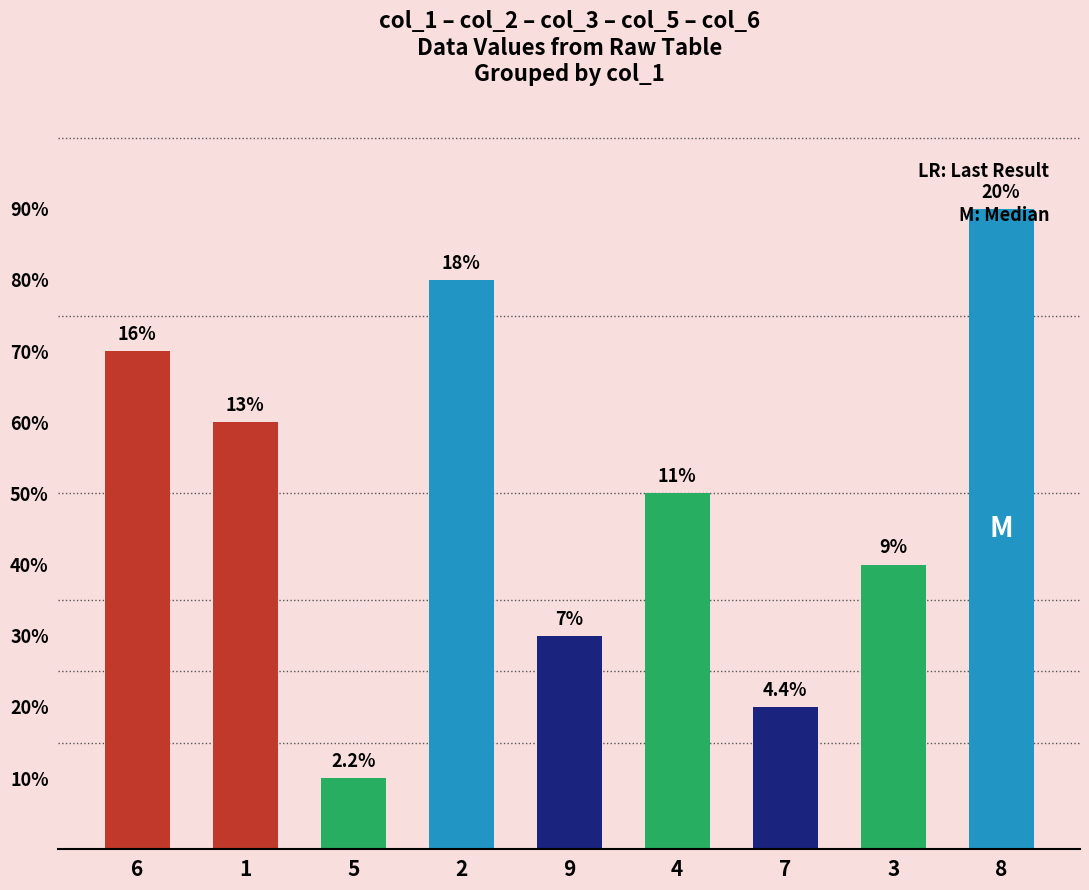

Rank the categories by value from lowest to highest.

5, 7, 9, 3, 4, 1, 6, 2, 8